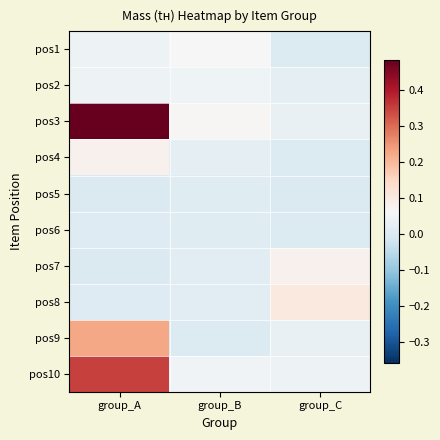

Reading right to left, list all the values displayed in this chart.

pos1: group_C=0.0	group_B=0.1	group_A=0.0
pos2: group_C=0.0	group_B=0.0	group_A=0.0
pos3: group_C=0.0	group_B=0.1	group_A=0.5
pos4: group_C=0.0	group_B=0.0	group_A=0.1
pos5: group_C=0.0	group_B=0.0	group_A=0.0
pos6: group_C=0.0	group_B=0.0	group_A=0.0
pos7: group_C=0.1	group_B=0.0	group_A=0.0
pos8: group_C=0.1	group_B=0.0	group_A=0.0
pos9: group_C=0.0	group_B=0.0	group_A=0.2
pos10: group_C=0.0	group_B=0.0	group_A=0.4